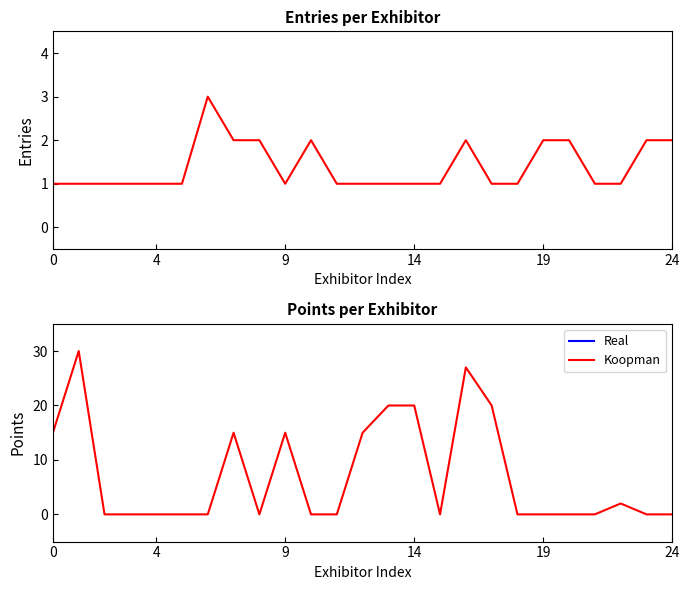

How many series are shown in this chart?

2